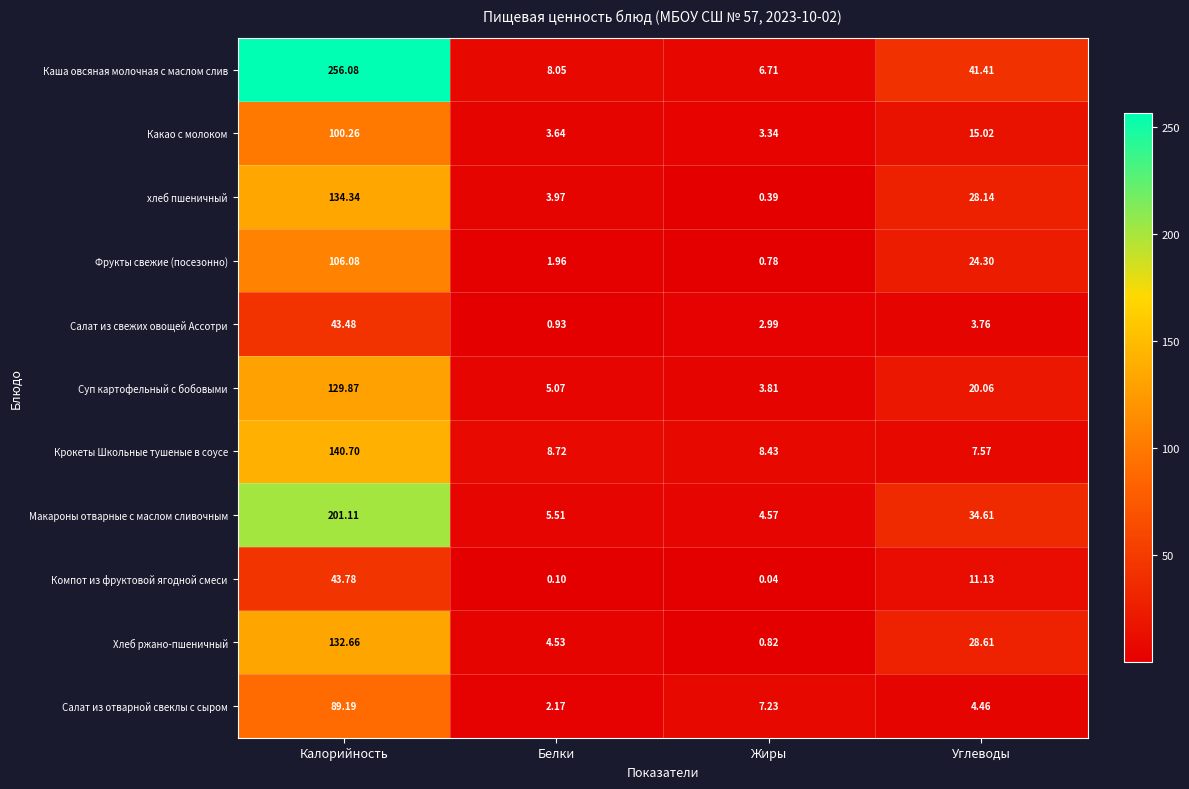

What is the total value across all series at Углеводы?

219.1